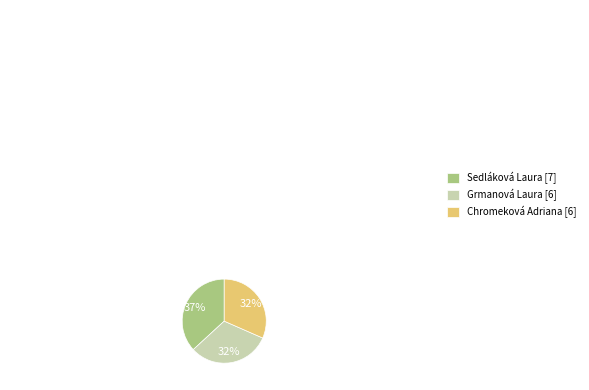

True or false: Grmanová Laura accounts for 18% of the total.

False